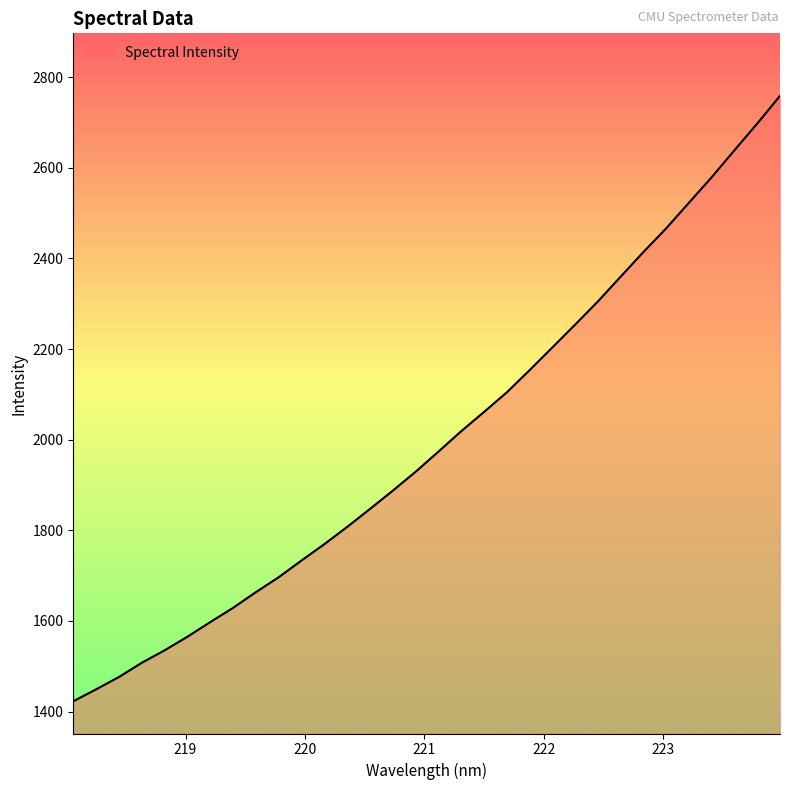

What is the maximum value shown in the chart?

2758.8